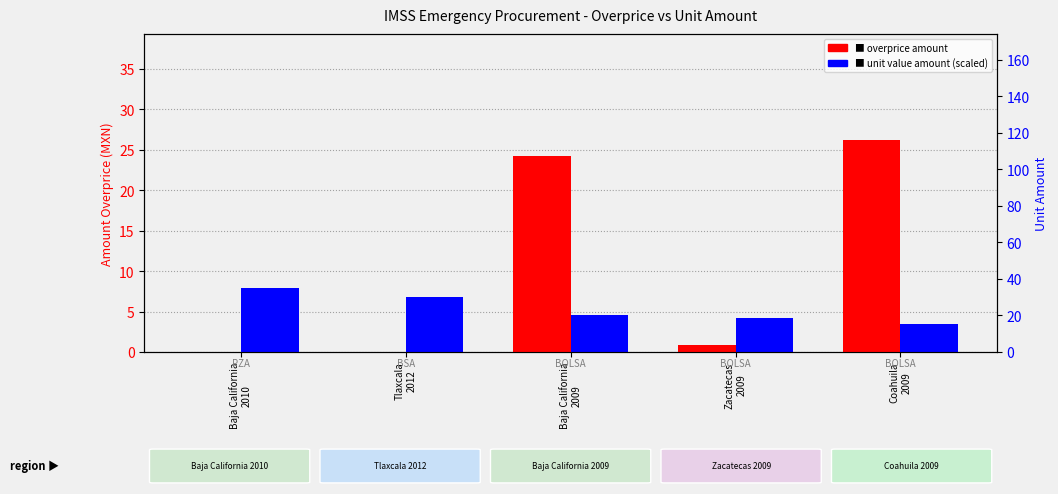

Reading left to right, list all the values displayed in this chart.

contracts.items.unit.value.amountOverpriceMxIMSS: Baja California
2010=0.0	Tlaxcala
2012=0.0	Baja California
2009=24.2	Zacatecas
2009=0.9	Coahuila
2009=26.2
contracts.items.unit.value.amount (scaled): Baja California
2010=7.9	Tlaxcala
2012=6.8	Baja California
2009=4.5	Zacatecas
2009=4.1	Coahuila
2009=3.4